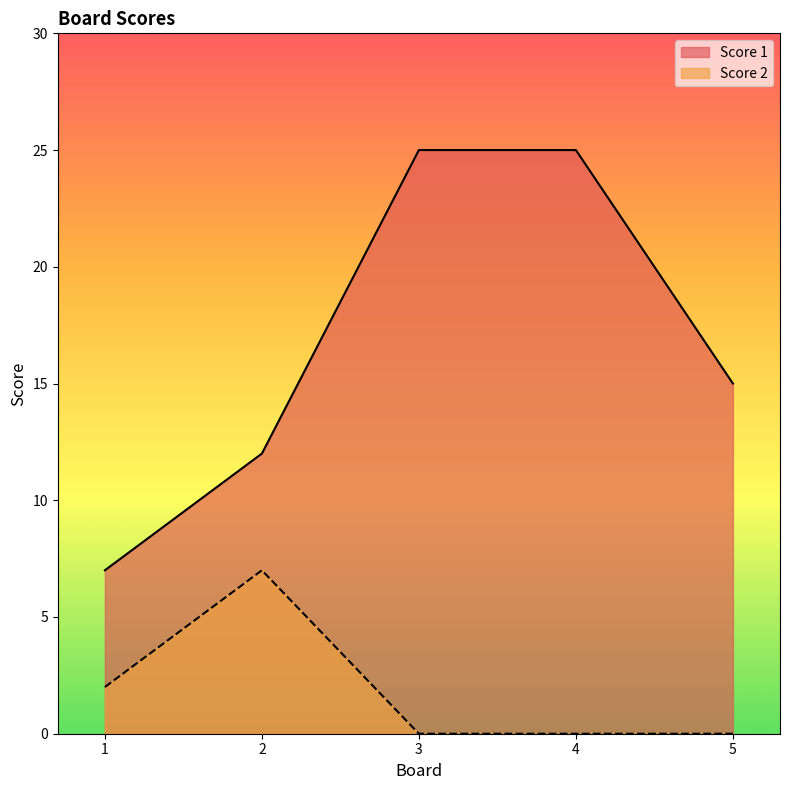

At which category is the sum across all series the highest?

3